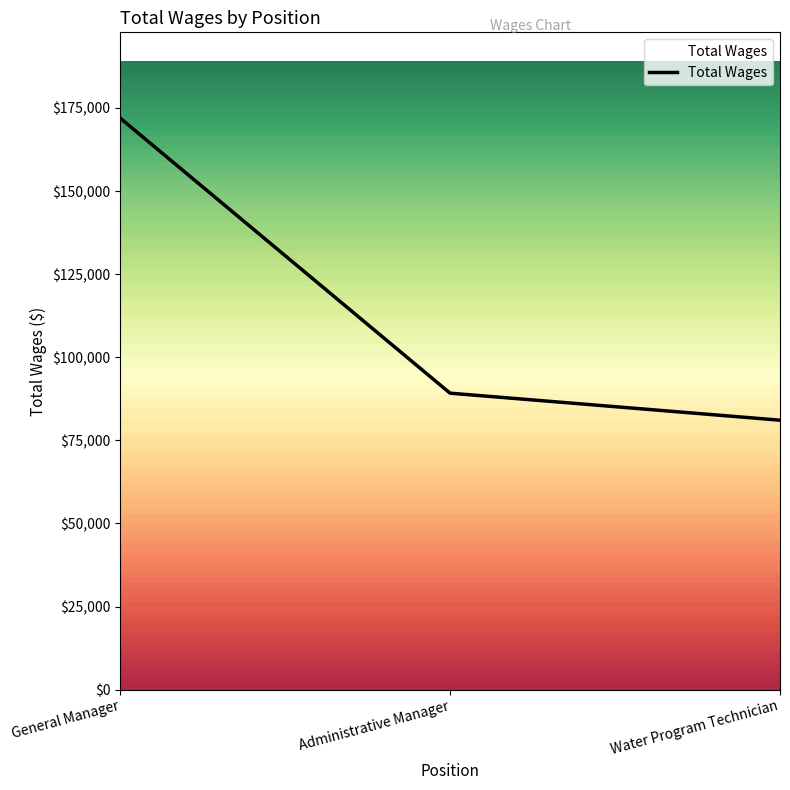

How many distinct data groups are displayed?

1